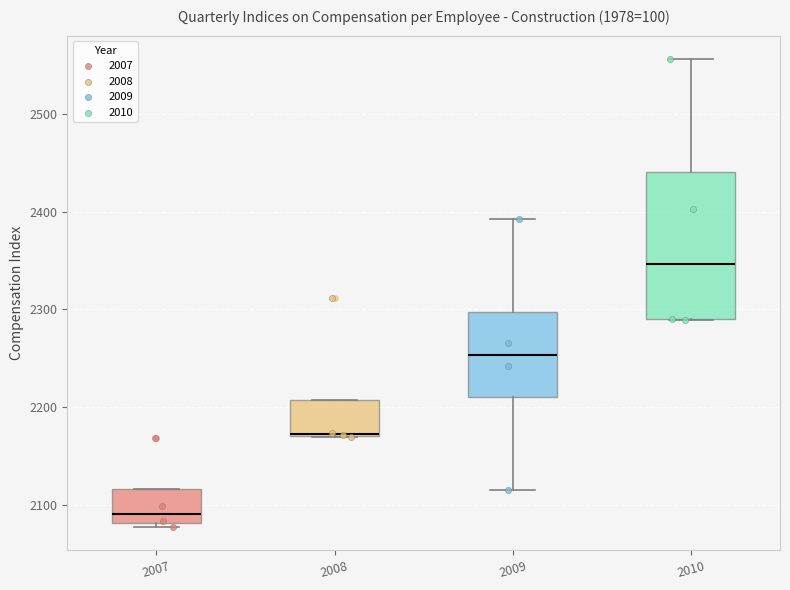

Reading left to right, transcribe this box plot: for each box, give where its median line is, the range the box spans, and where its two whiskers end, as read against the y-axis. The values are not printed on the chart, so give them approximately, as read against the axis.

2007: median 2090, box 2080 to 2120, whiskers 2080 (just below the box's lower edge) to 2120
2008: median 2170 (drawn on the box's lower edge), box 2170 to 2210, whiskers 2170 to 2210
2009: median 2250, box 2210 to 2300, whiskers 2110 to 2390
2010: median 2350, box 2290 to 2440, whiskers 2290 to 2560